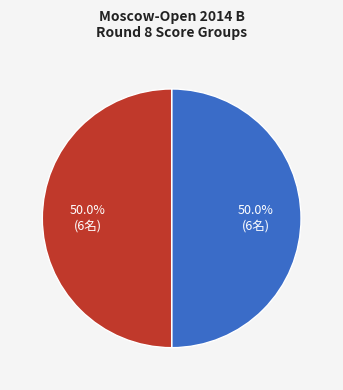

Count the number of slices in the pie.

2